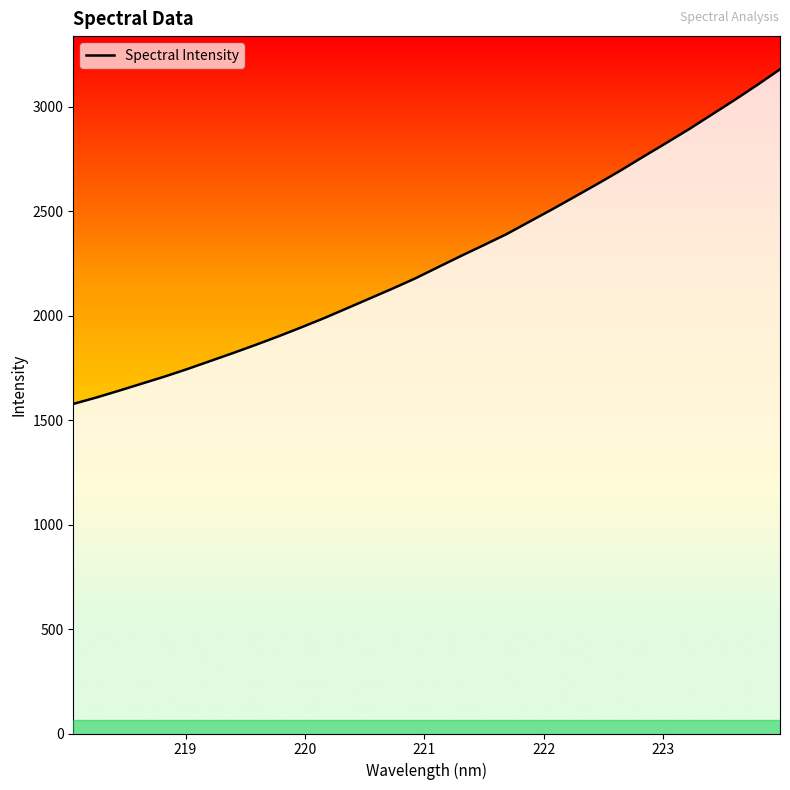

What is the difference between the maximum and minimum values?

1602.3